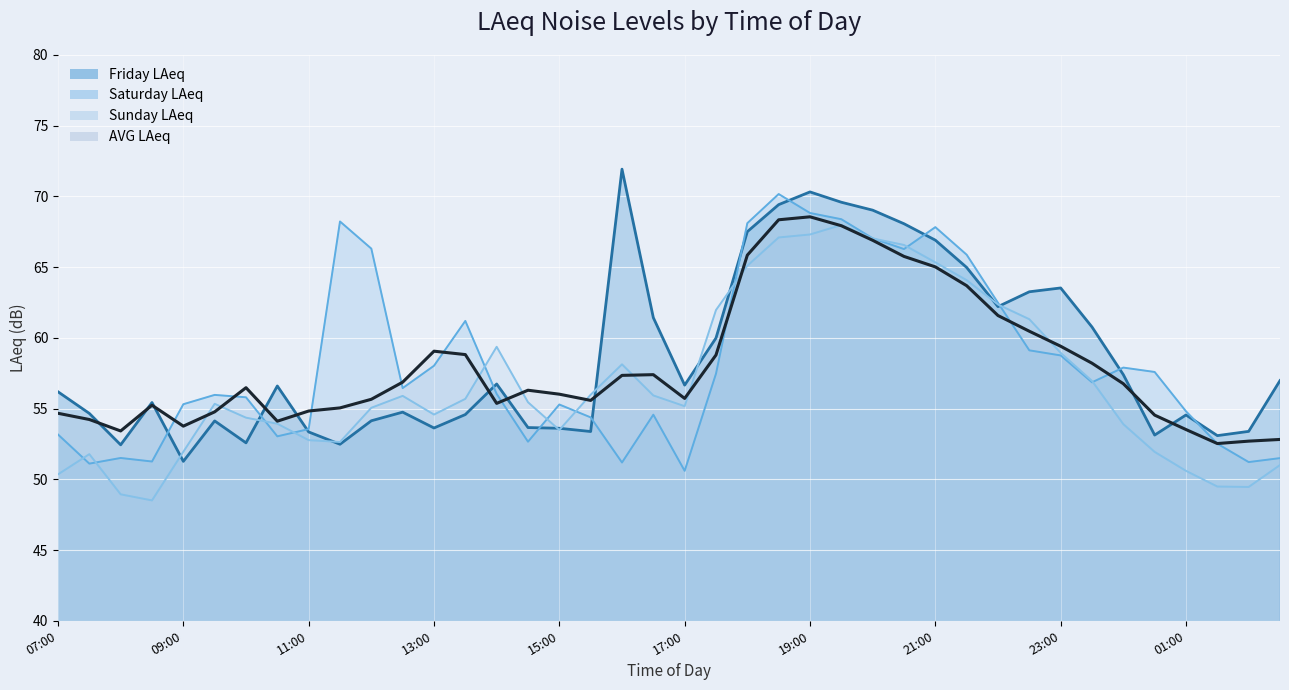

What is the sum of all Saturday LAeq values?

2328.4